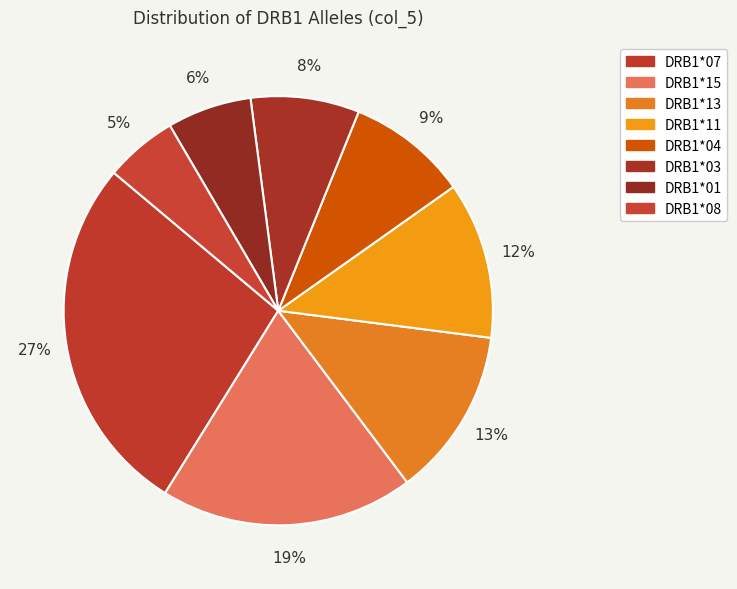

Which category has the smallest portion of the pie?

DRB1*08